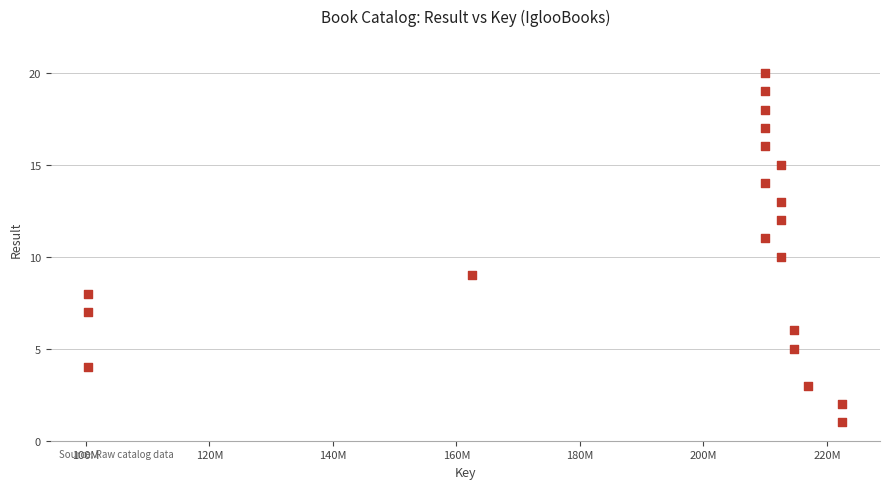

How many points are shown in the scatter plot?

20